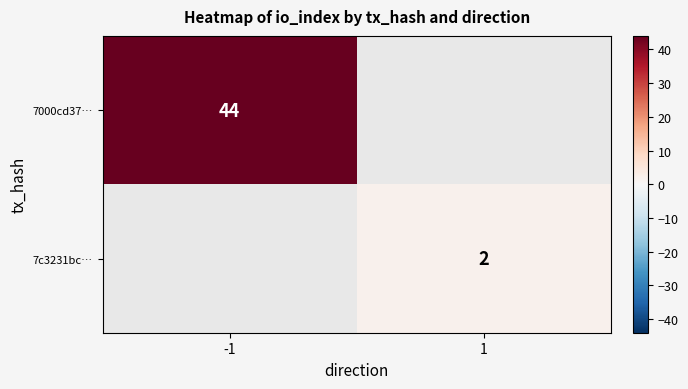

The 7c3231bc… series shows 1 at 1. True or false?

False